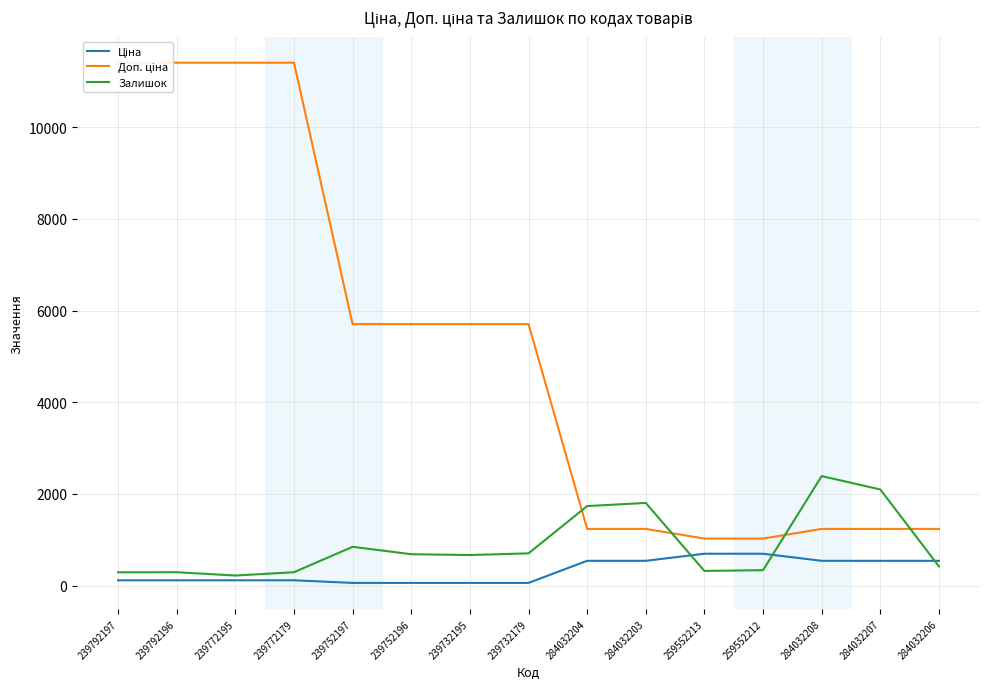

What is the sum of all Ціна values?

4767.0